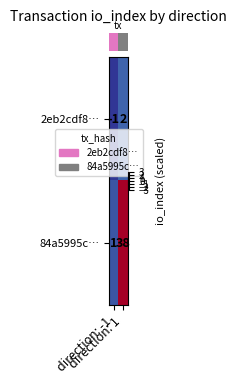

Which series has the largest total across all categories?

84a5995c…